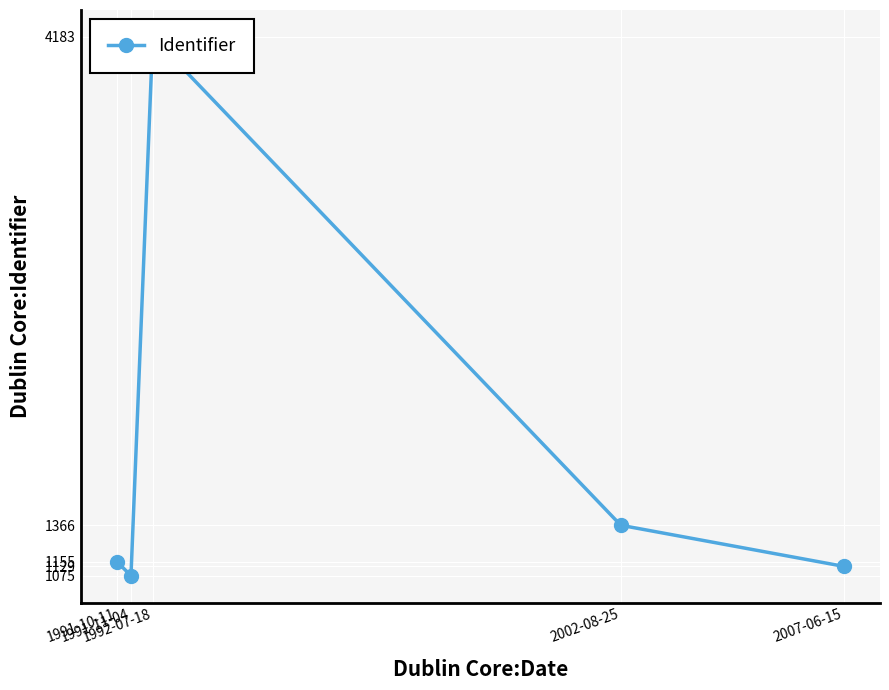

How many interior local valleys (lower than both neighbors) does the data have?

1